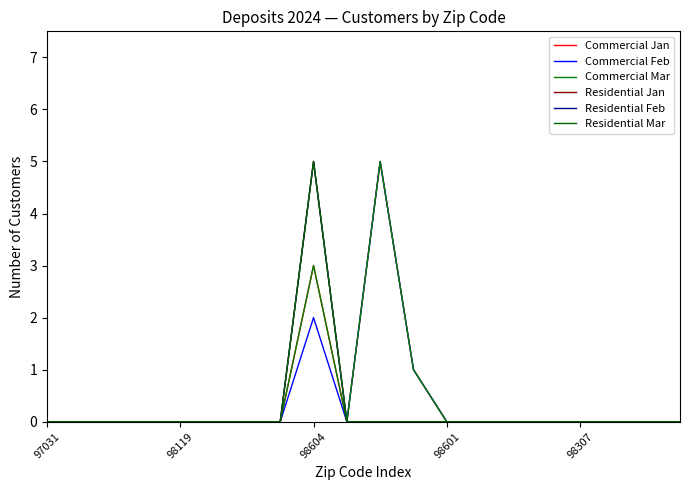

Rank the series by their maximum value, from lowest to highest.

Commercial Jan, Commercial Feb, Commercial Mar, Residential Jan, Residential Feb, Residential Mar